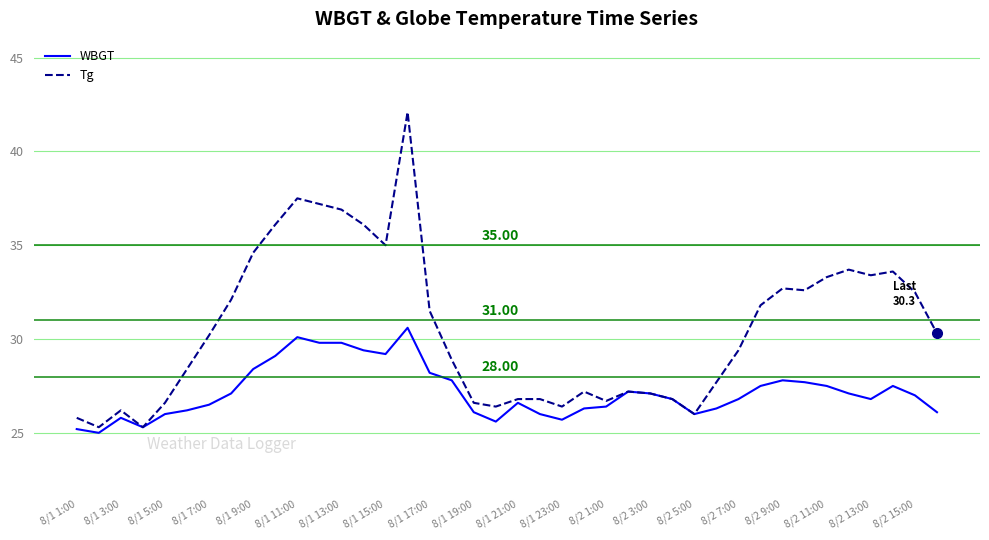

Reading right to left, what are all the values shown in this chart?

WBGT: 26.1	27.0	27.5	26.8	27.1	27.5	27.7	27.8	27.5	26.8	26.3	26.0	26.8	27.1	27.2	26.4	26.3	25.7	26.0	26.6	25.6	26.1	27.8	28.2	30.6	29.2	29.4	29.8	29.8	30.1	29.1	28.4	27.1	26.5	26.2	26.0	25.3	25.8	25.0	25.2
Tg: 30.3	32.5	33.6	33.4	33.7	33.3	32.6	32.7	31.8	29.4	27.7	26.0	26.8	27.1	27.2	26.7	27.2	26.4	26.8	26.8	26.4	26.6	28.9	31.5	42.1	35.0	36.1	36.9	37.2	37.5	36.1	34.6	32.1	30.2	28.4	26.6	25.3	26.2	25.3	25.8